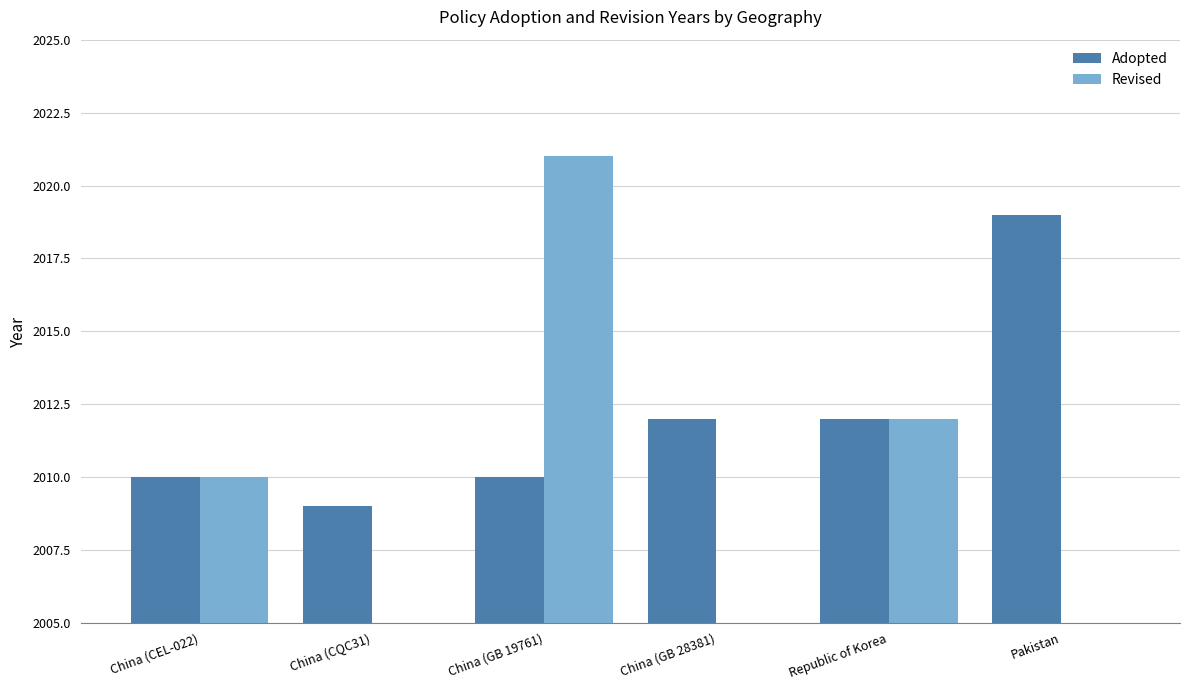

How many data points in Revised are less than 2010?

3